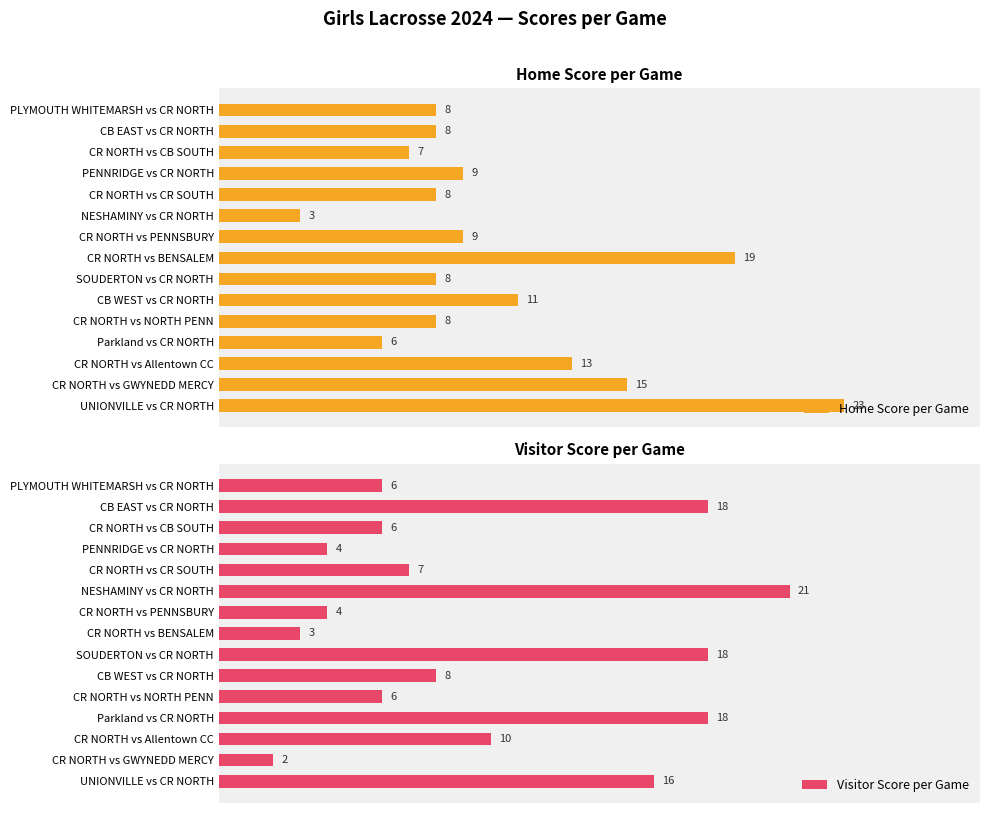

Rank the series by their average value, from highest to lowest.

Home Score per Game, Visitor Score per Game